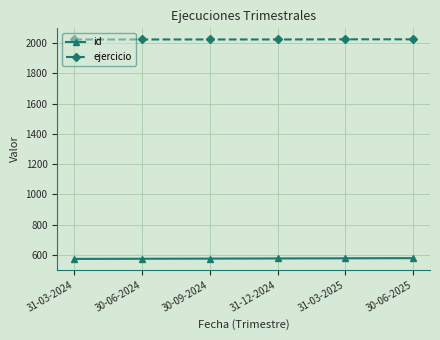

What position from the left is 31-03-2024?

1